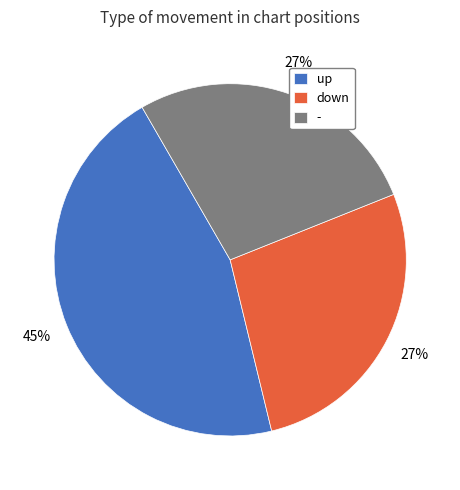

Do up and down together represent more than half of the pie?

Yes